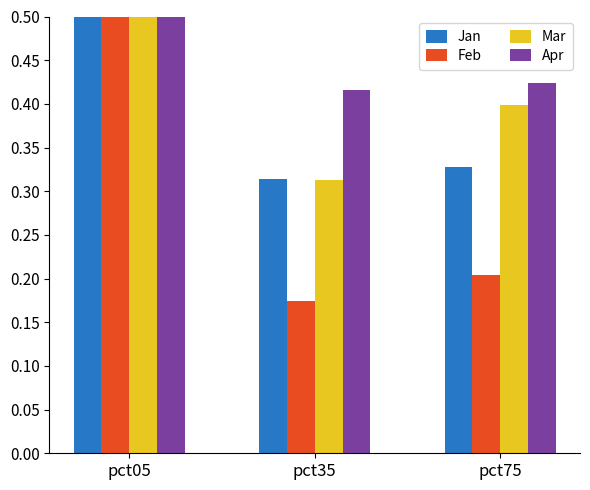

Does the chart contain any negative values?

No